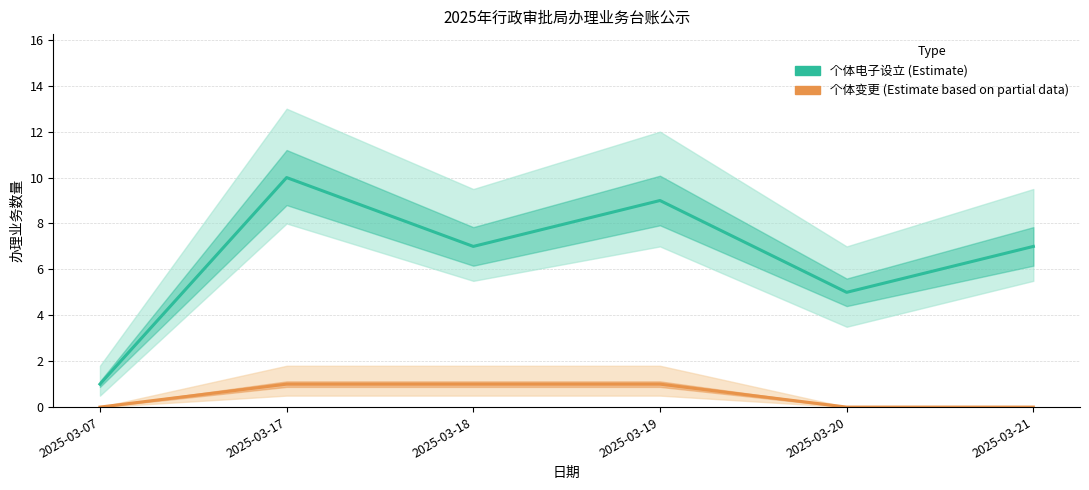

Reading left to right, extract all data points from this chart.

个体电子设立: 2025-03-07=1	2025-03-17=10	2025-03-18=7	2025-03-19=9	2025-03-20=5	2025-03-21=7
个体变更: 2025-03-07=0	2025-03-17=1	2025-03-18=1	2025-03-19=1	2025-03-20=0	2025-03-21=0